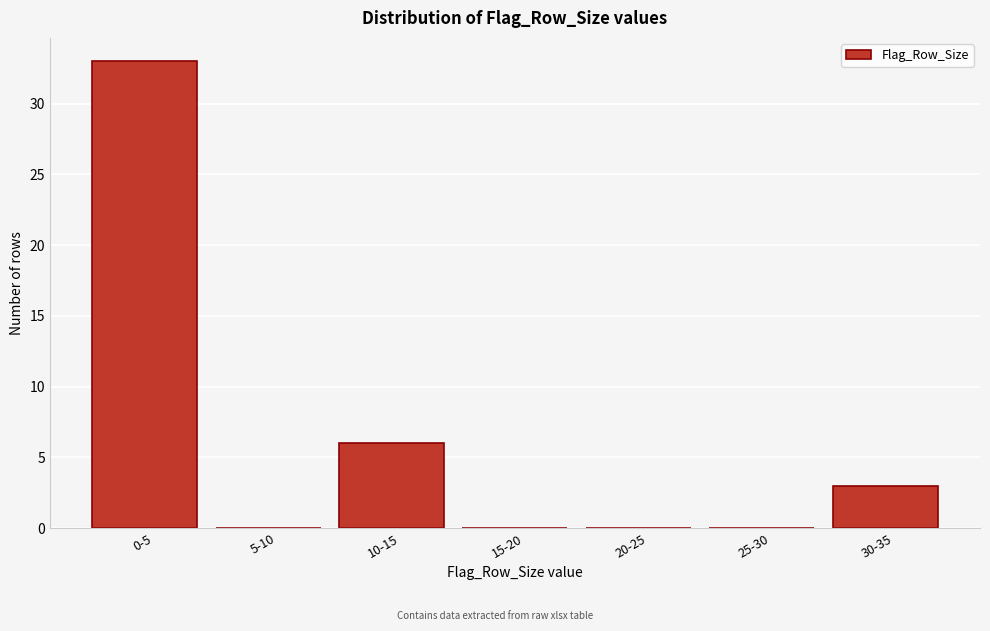

Reading right to left, extract all data points from this chart.

30-35=3	25-30=0	20-25=0	15-20=0	10-15=6	5-10=0	0-5=33